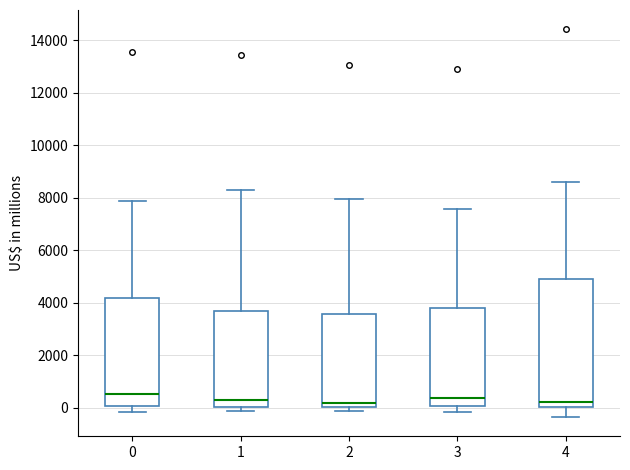

Reading left to right, transcribe this box plot: for each box, give where its median line is, the range the box spans, and where its two whiskers end, as read against the y-axis. The values are not printed on the chart, so give them approximately, as read against the axis.

0: median 600, box 0 to 4200, whiskers -200 to 7800
1: median 200, box 0 to 3800, whiskers -200 to 8400
2: median 200, box 0 to 3600, whiskers -200 to 8000
3: median 400, box 0 to 3800, whiskers -200 to 7600
4: median 200, box 0 to 5000, whiskers -400 to 8600